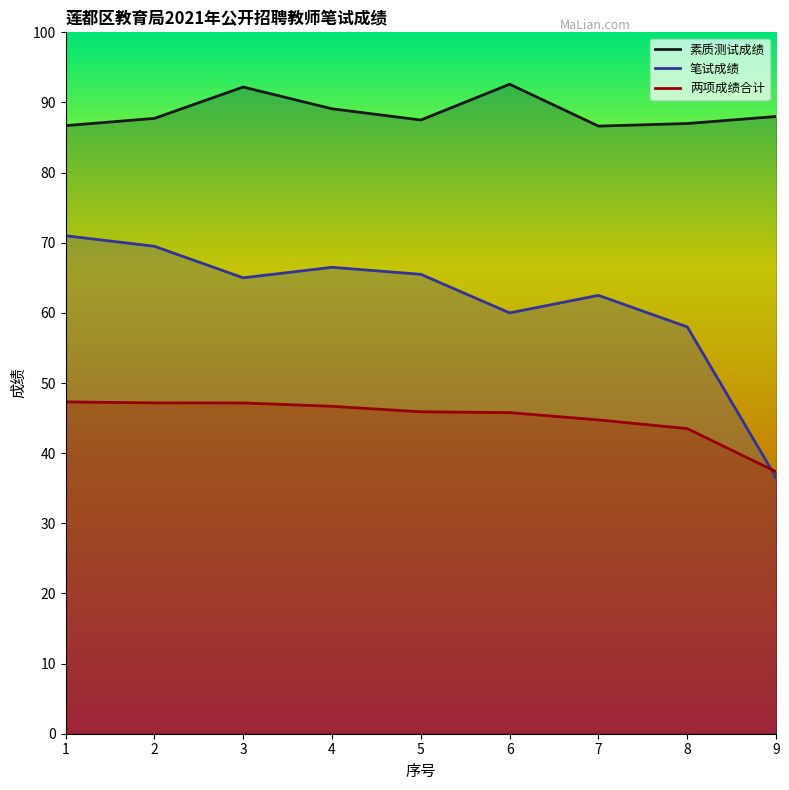

Which series has the largest range (max minus min)?

笔试成绩